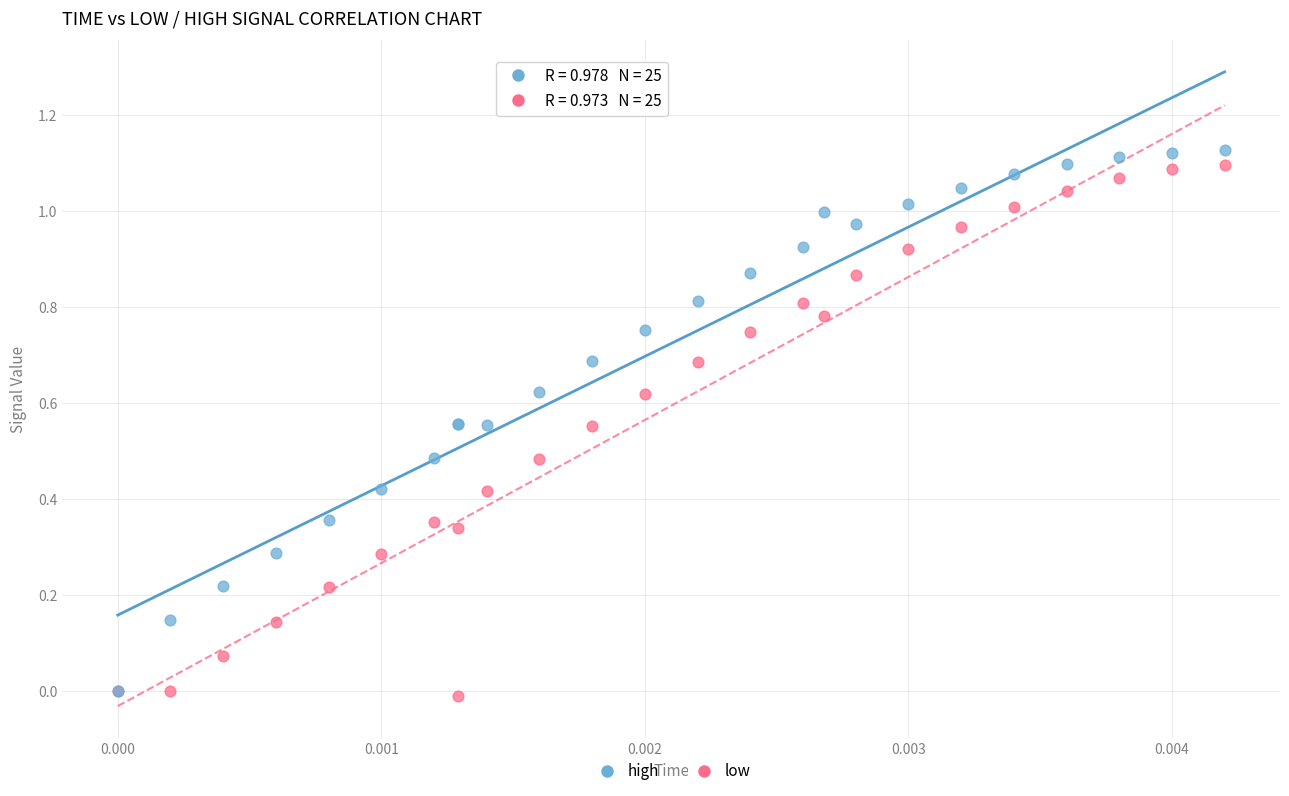

Which series has the largest Y range (max minus min)?

high